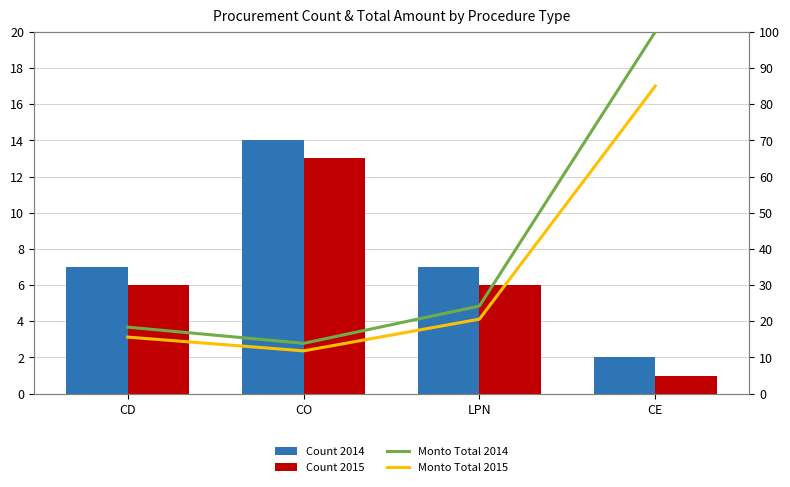

What is the highest value of the Monto Total 2015 series?

85.0